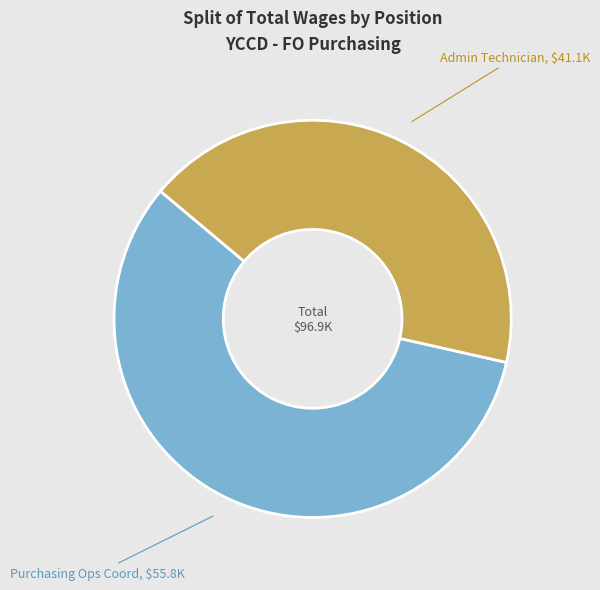

Is there any slice that represents more than half of the pie?

Yes